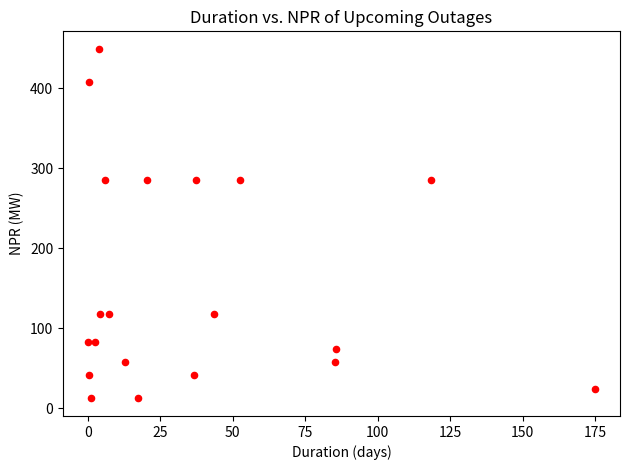

What is the range of Y values (max minus min)?

436.9